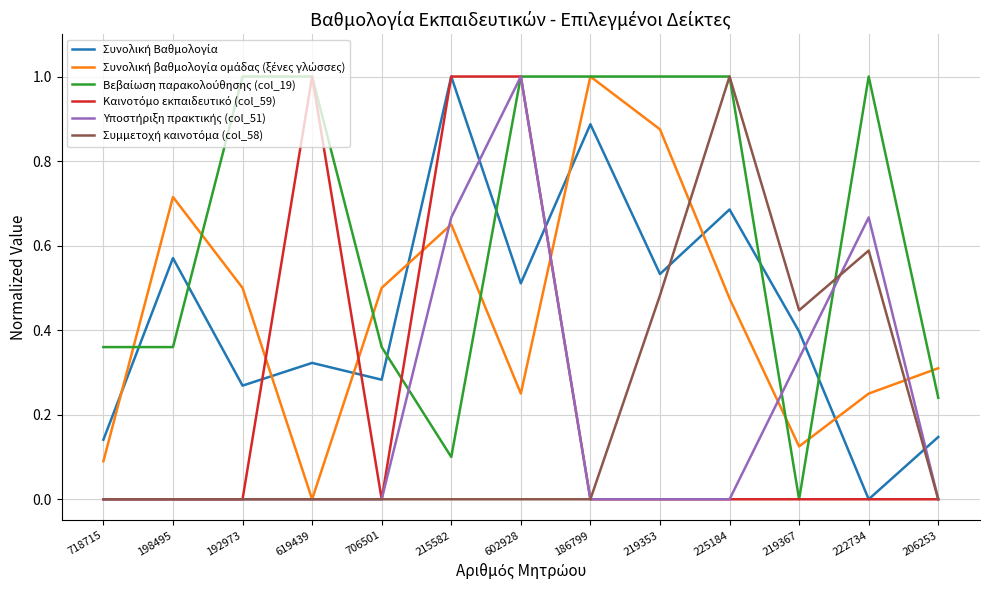

What position from the left is 198495?

2